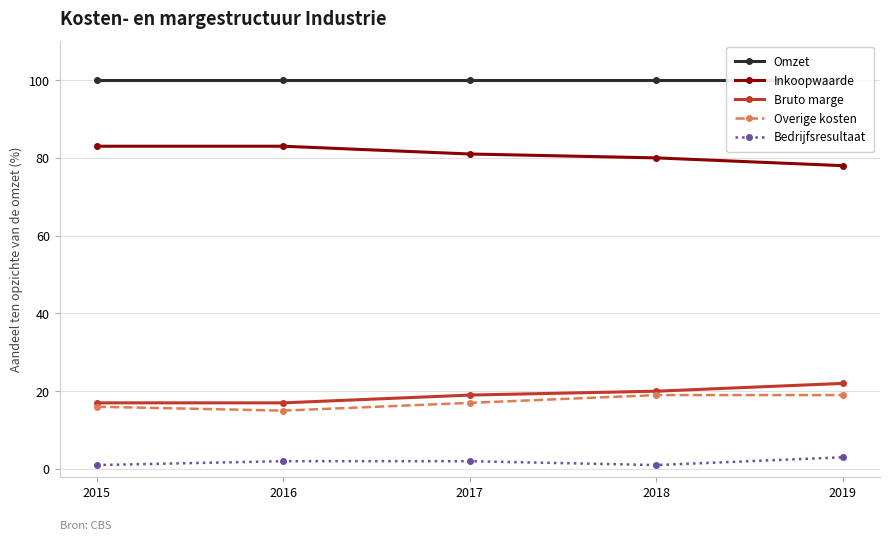

Is it true that Omzet equals 100 at 2017?

True